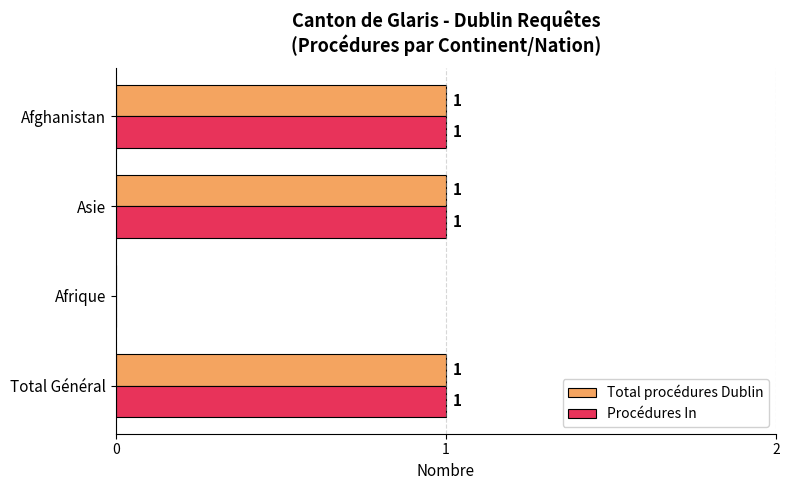

Where is Total procédures Dublin nearest to the value 0?

Afrique